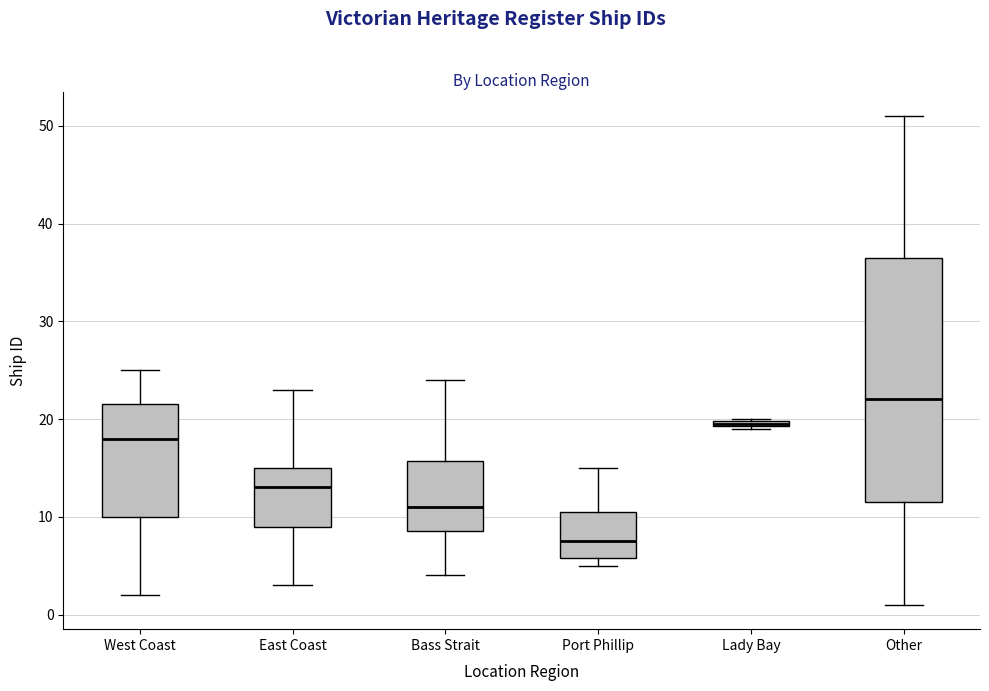

Which box has the highest median line?

Other